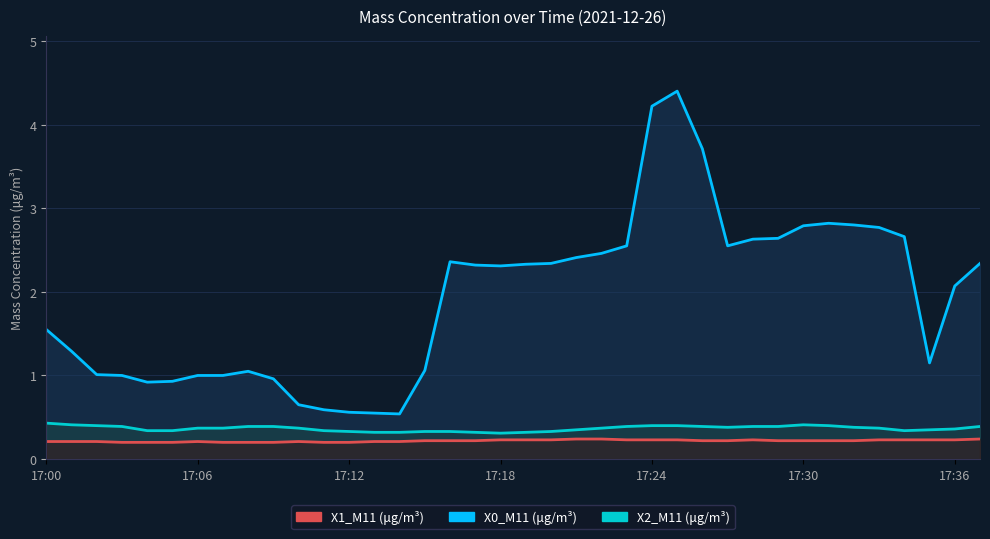

What is the label of the 4th point from the right?

34